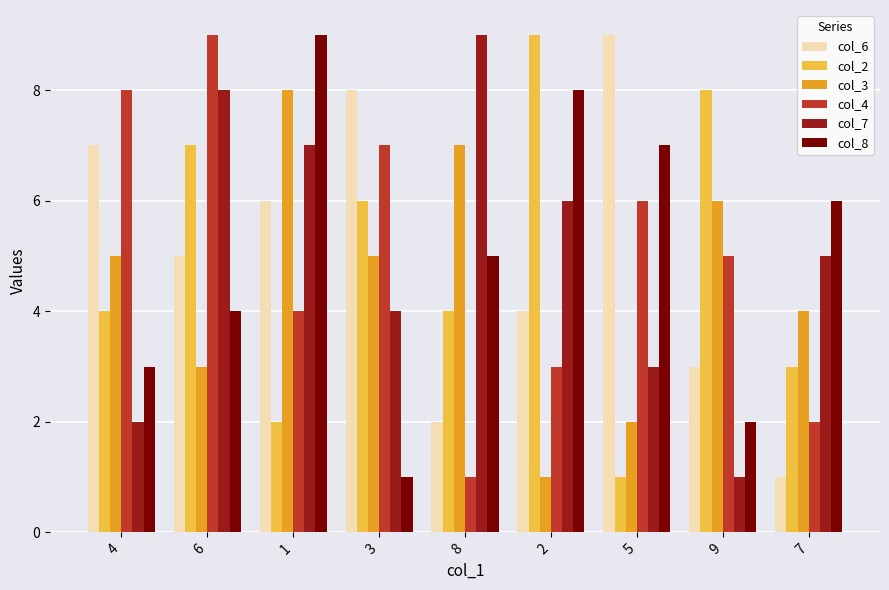

What is the minimum value for col_4?

1